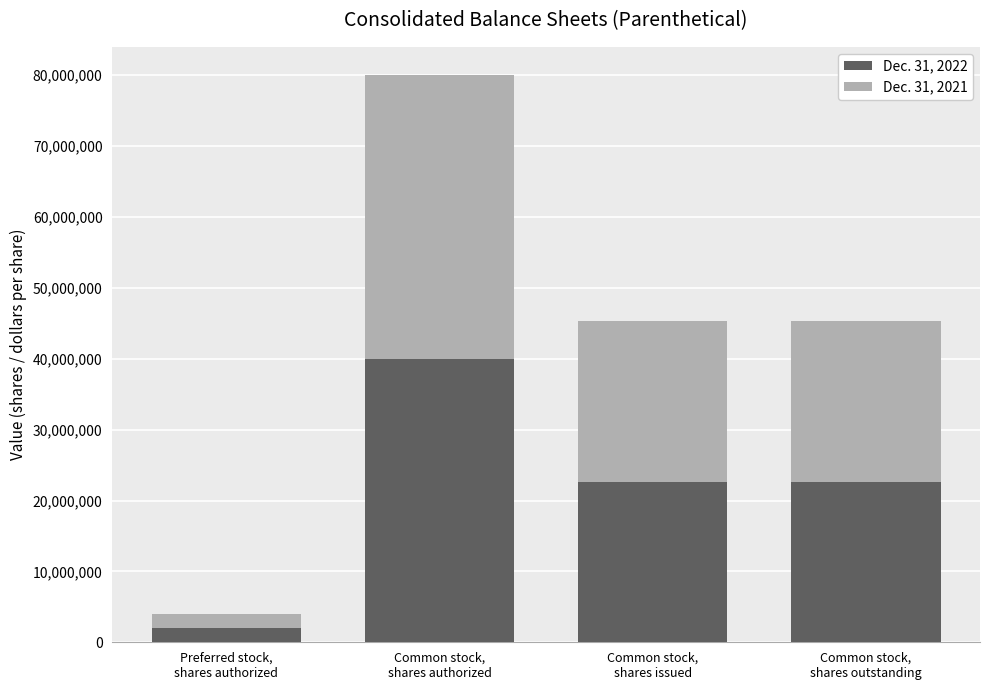

What is the average value of the Dec. 31, 2022 series?

21812016